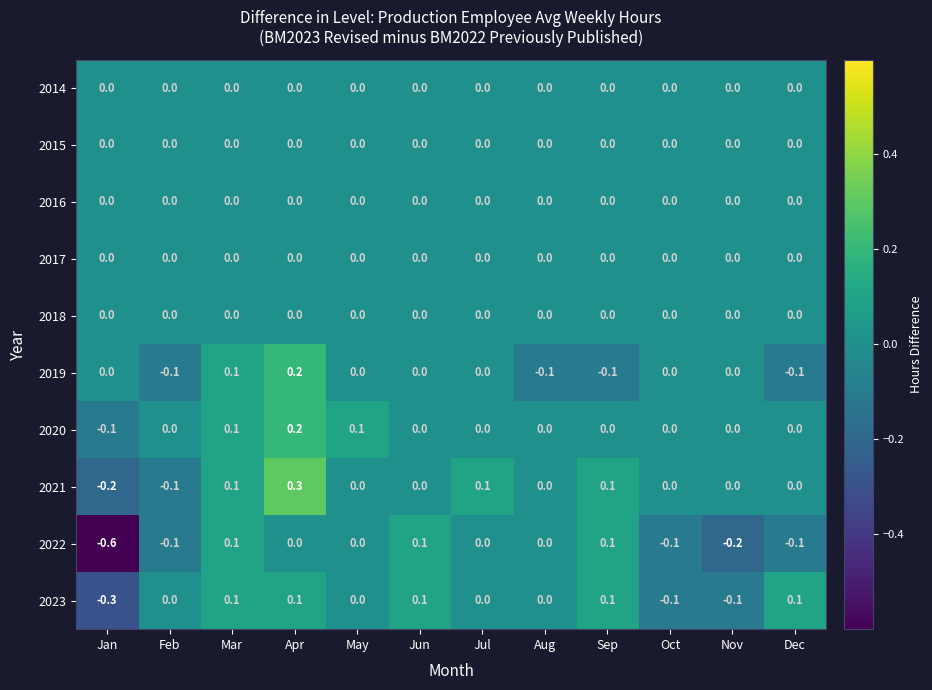

What is the maximum value shown in the chart?

0.3